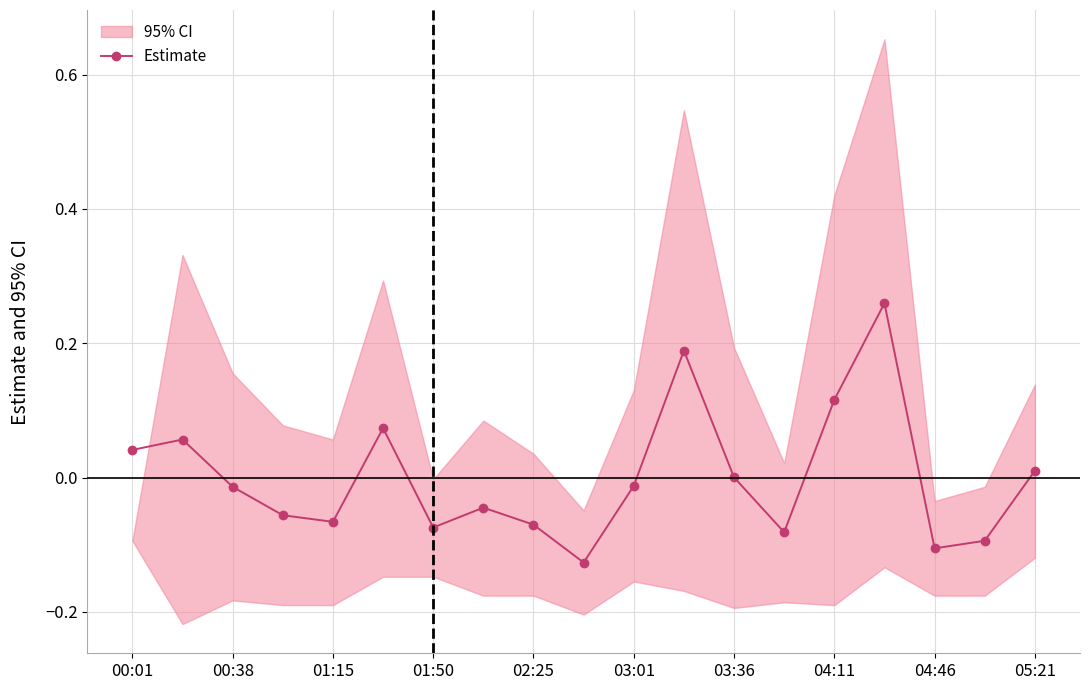

Is it true that Estimate equals -0.0 at 02:25?

False